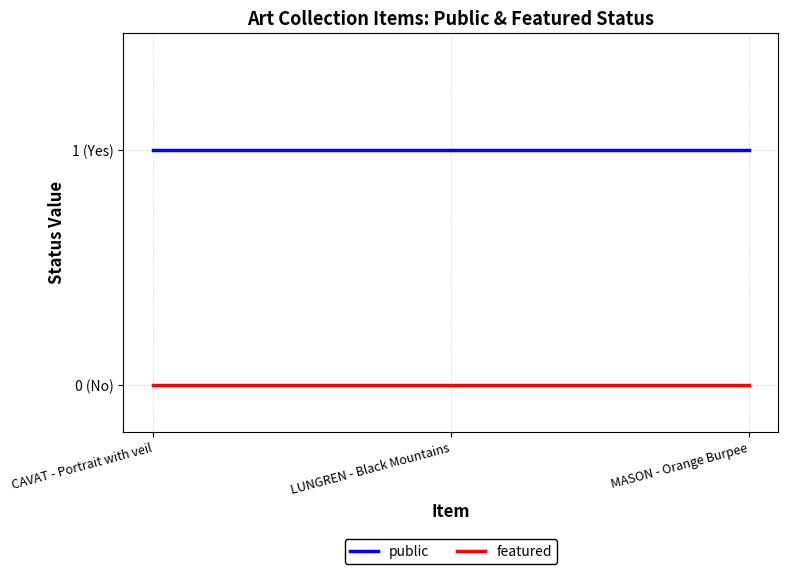

True or false: public has a value of 1 at LUNGREN - Black Mountains.

True